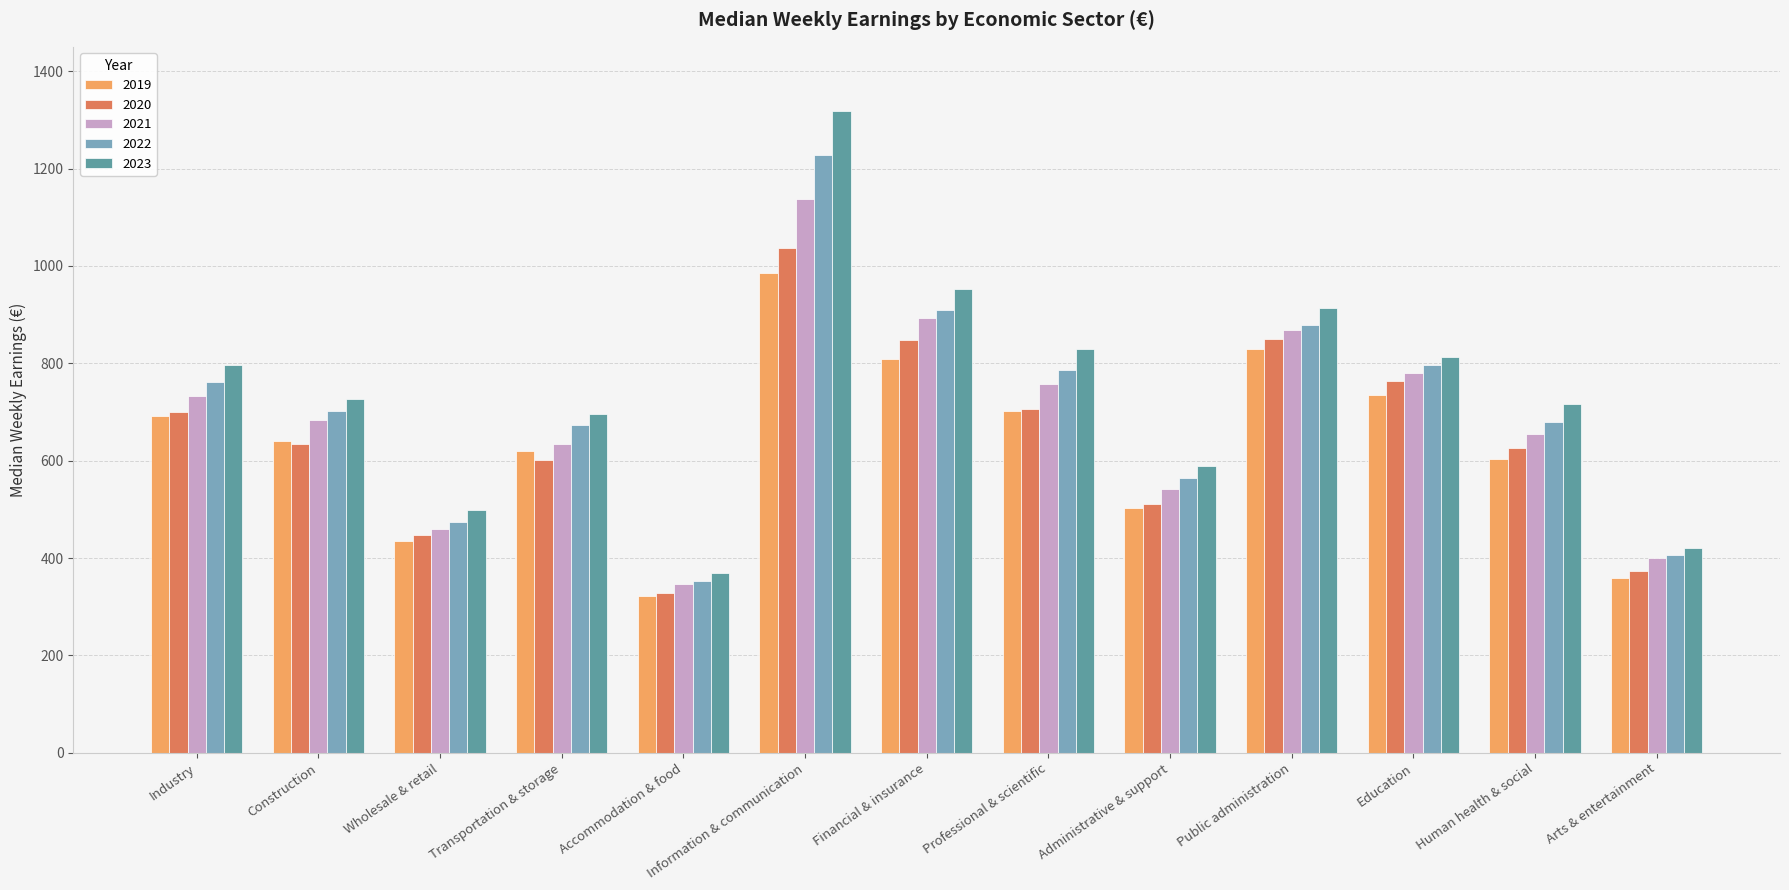

Between Accommodation & food and Information & communication, which series saw the biggest shift?

2023